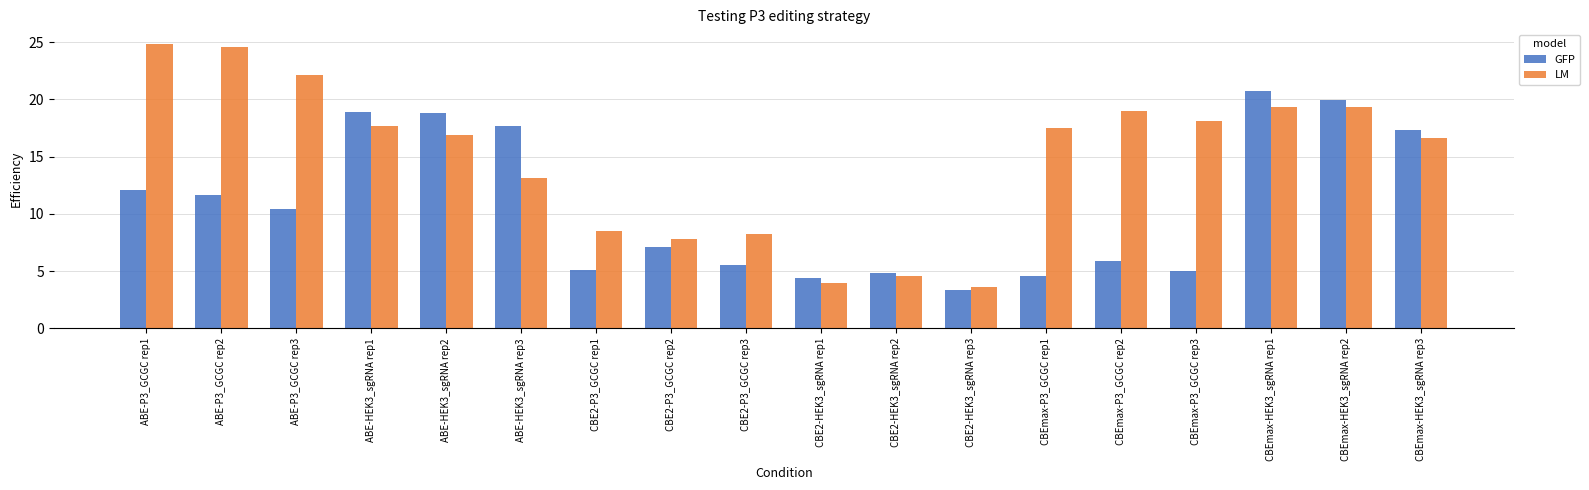

How many categories are shown in the chart?

18